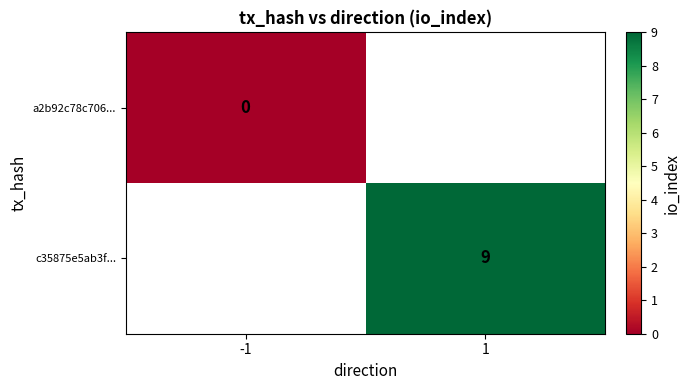

Which series has the largest range (max minus min)?

a2b92c78c706...